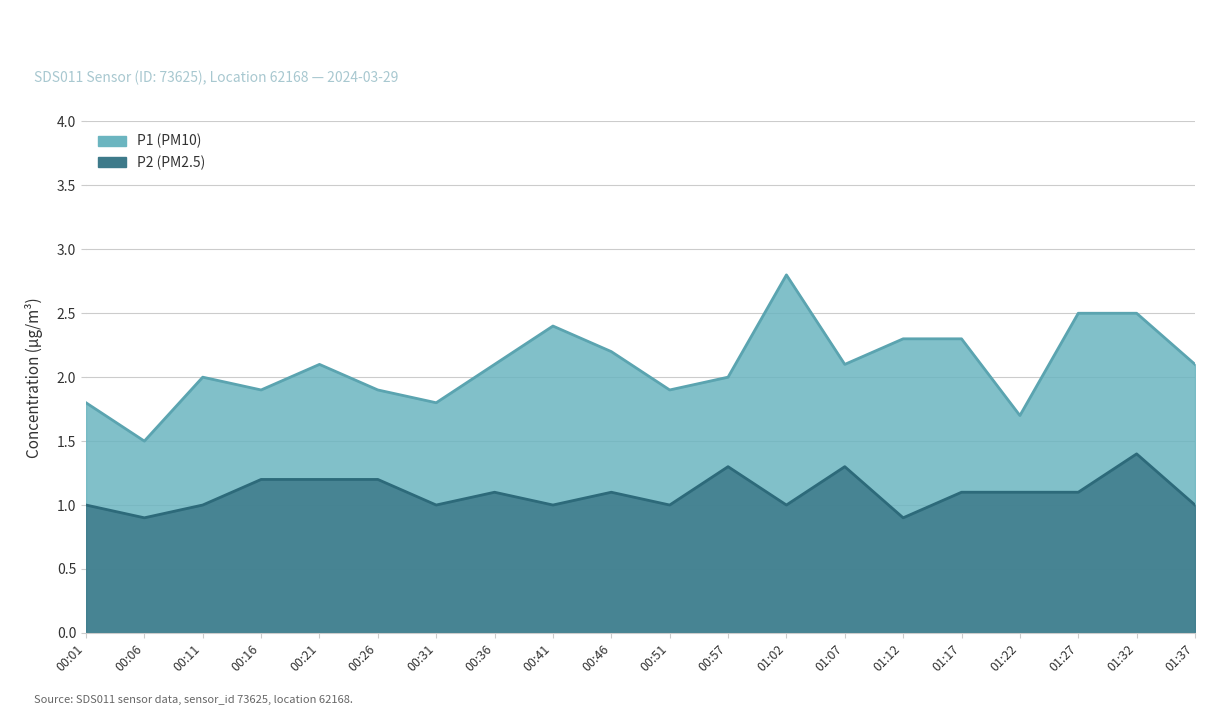

True or false: P1 and P2 cross at least once.

False